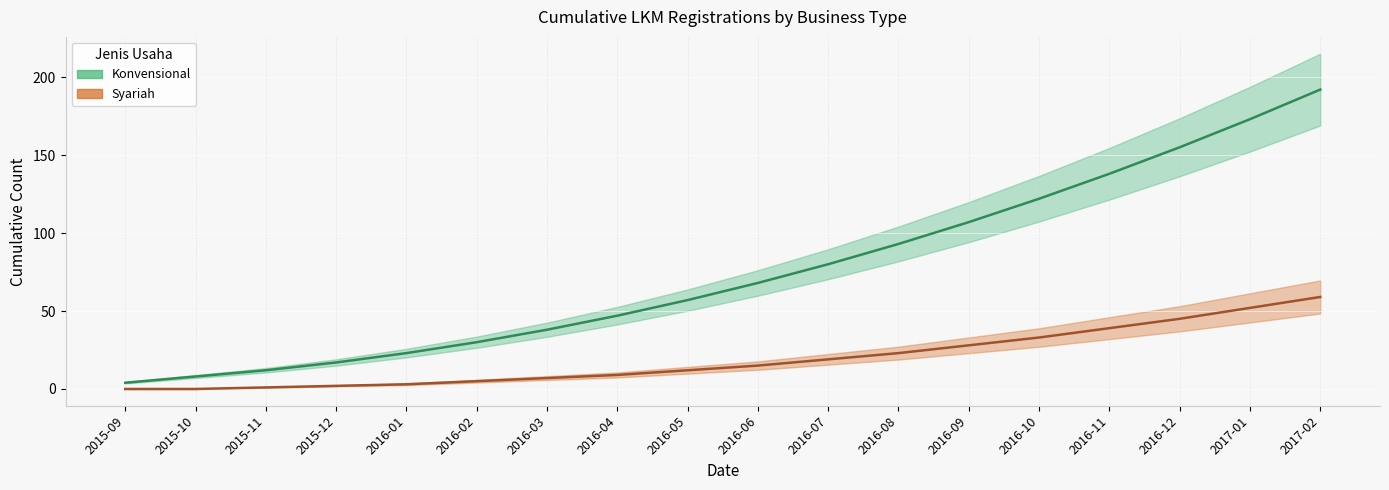

Which series has the widest spread of values?

Konvensional